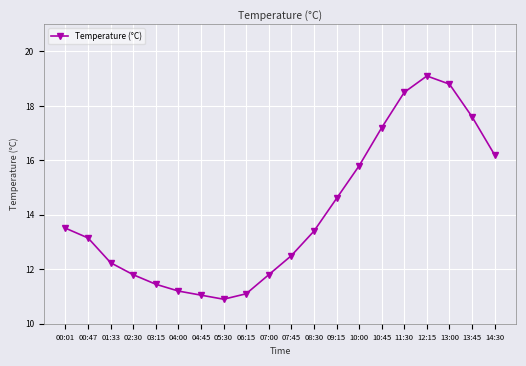

How many lines are shown in the chart?

1